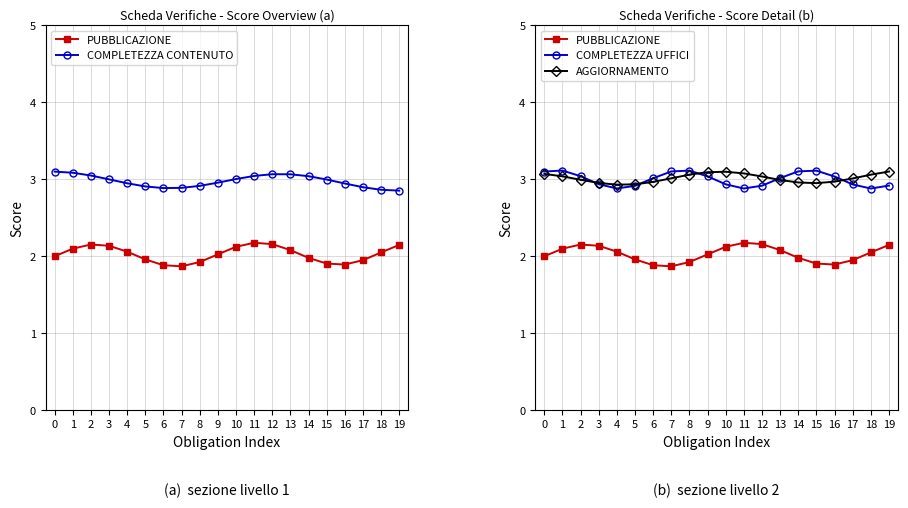

At which category is the sum across all series the highest?

1